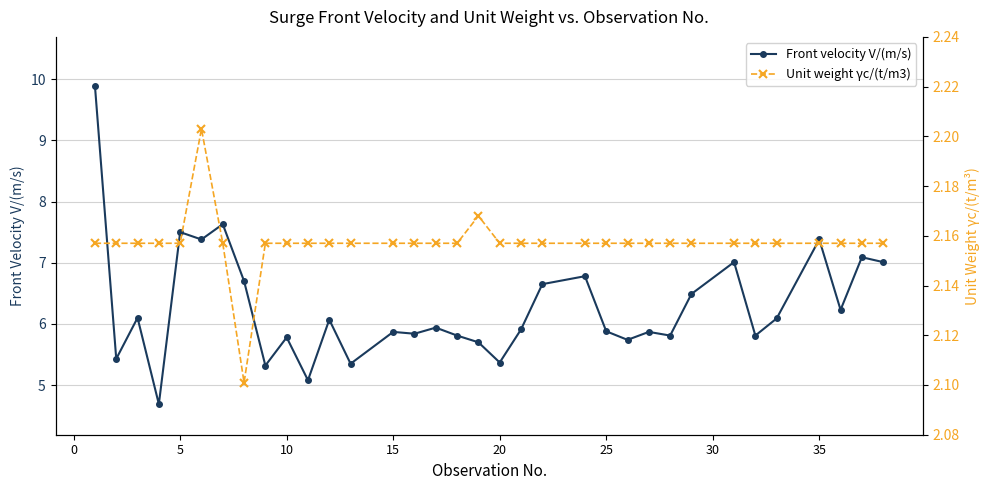

True or false: Front velocity V/(m/s) has more than 2 points higher than both neighbors.

True